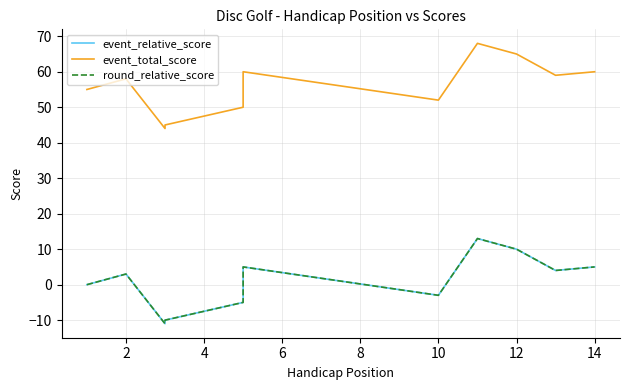

True or false: event_relative_score has more than 1 points higher than both neighbors.

True